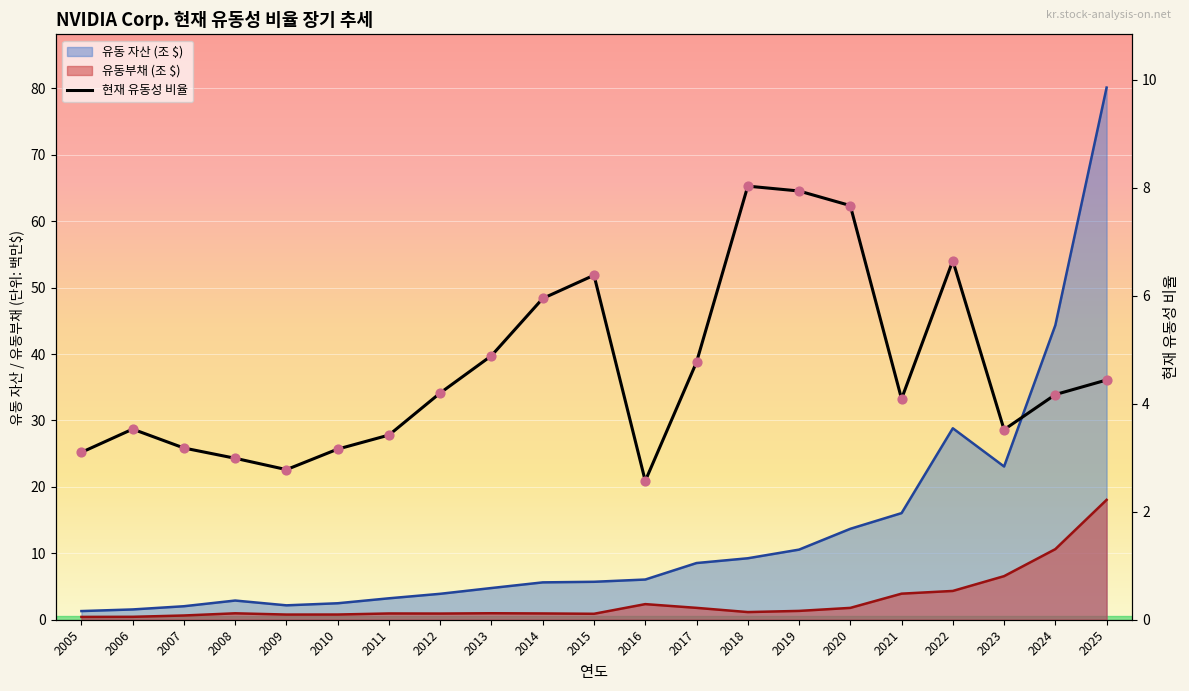

What is the total value across all series at 2016?

11.0